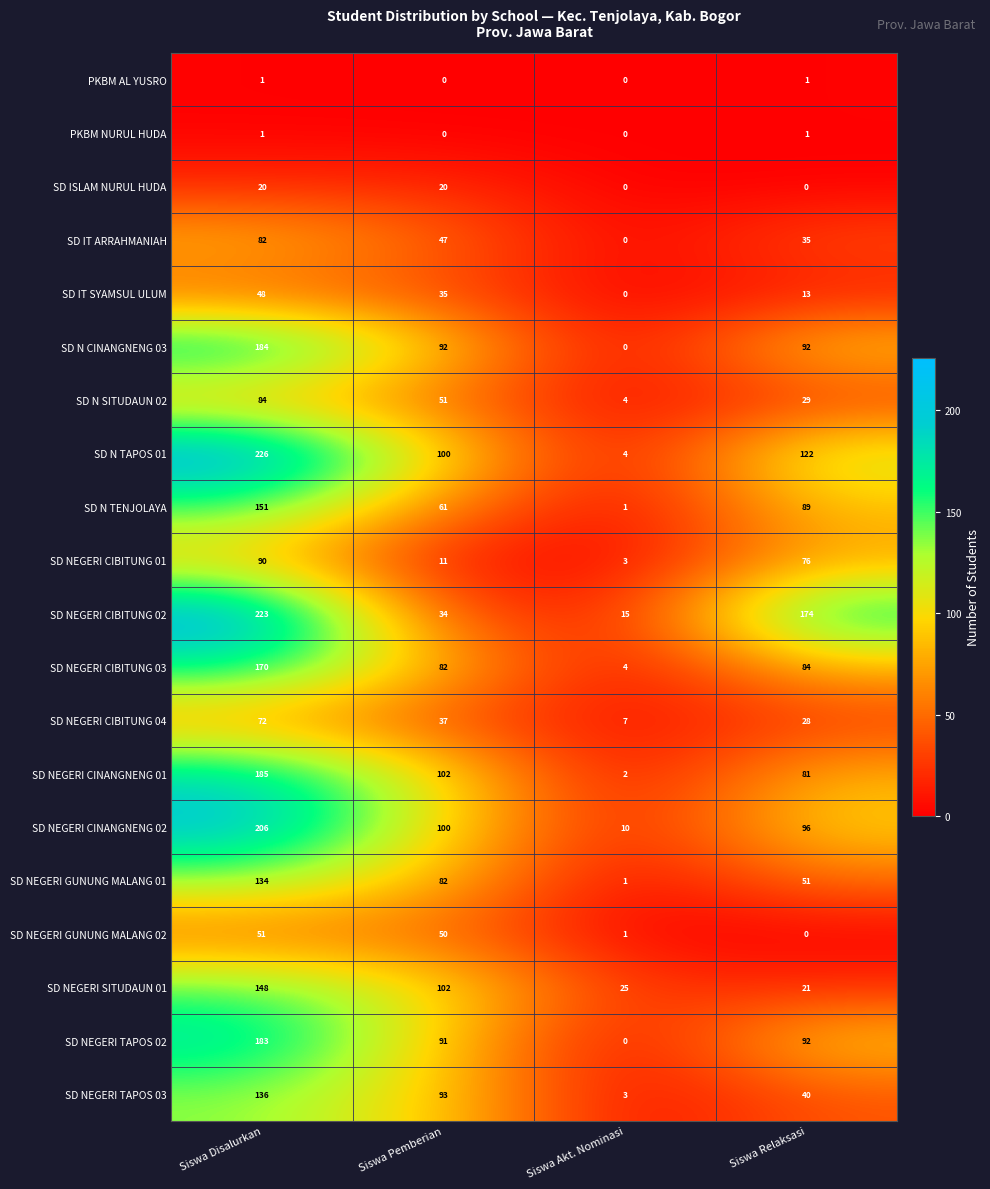

Which category has the highest value across all series?

Siswa Disalurkan